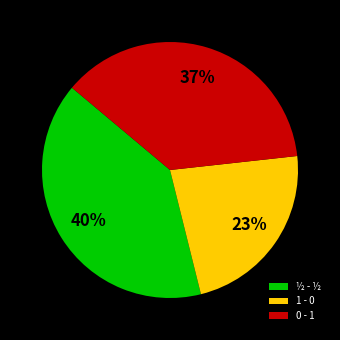

How many slices are in this pie chart?

3